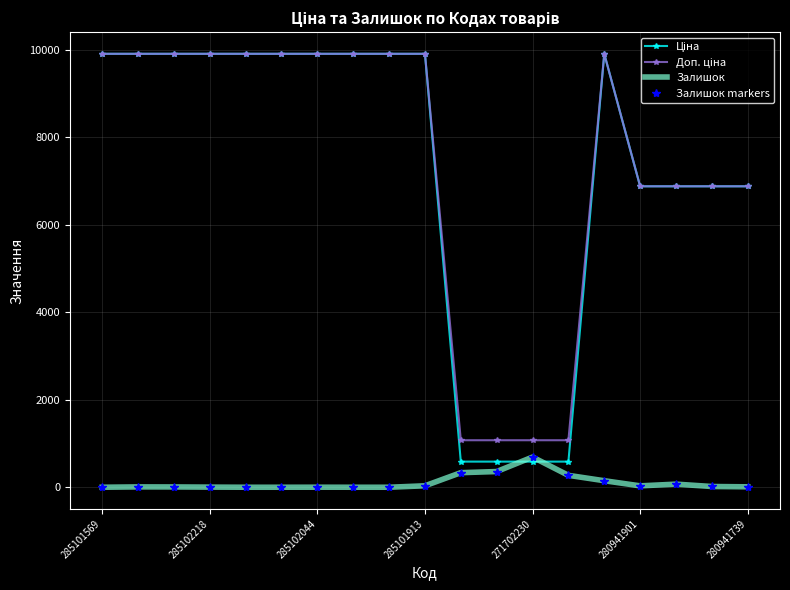

How many times do Залишок markers and Ціна cross each other?

2